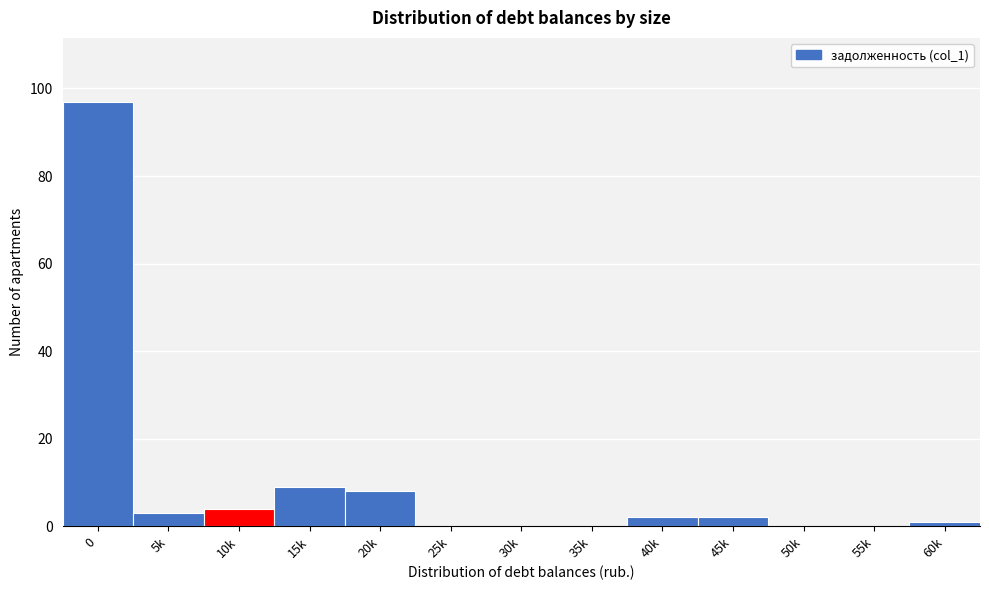

Reading right to left, extract all data points from this chart.

60k=1	55k=0	50k=0	45k=2	40k=2	35k=0	30k=0	25k=0	20k=8	15k=9	10k=4	5k=3	0=97